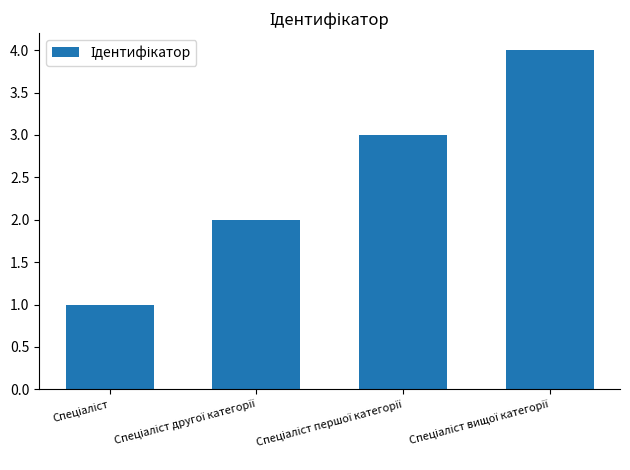

What is the sum of all values?

10